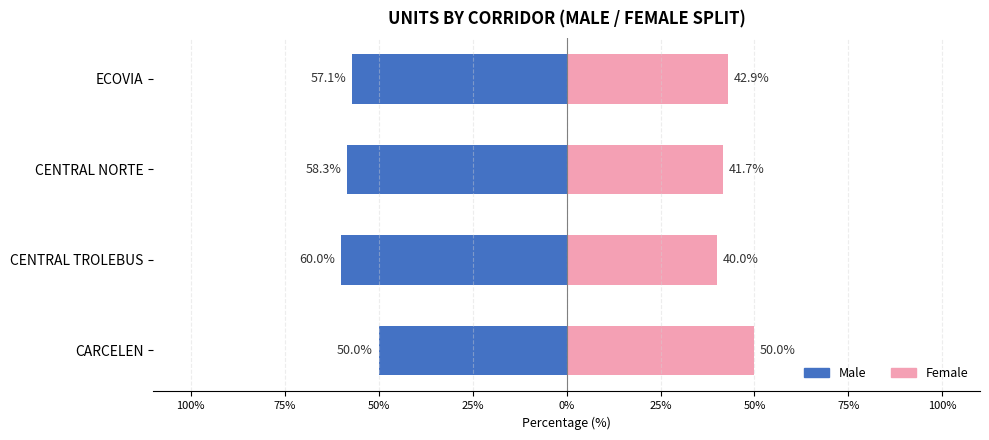

How many data points in Female are above 42?

2